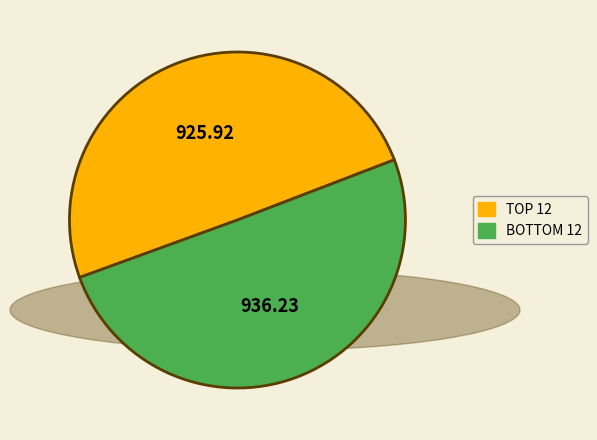

Is there a majority slice in this chart?

Yes